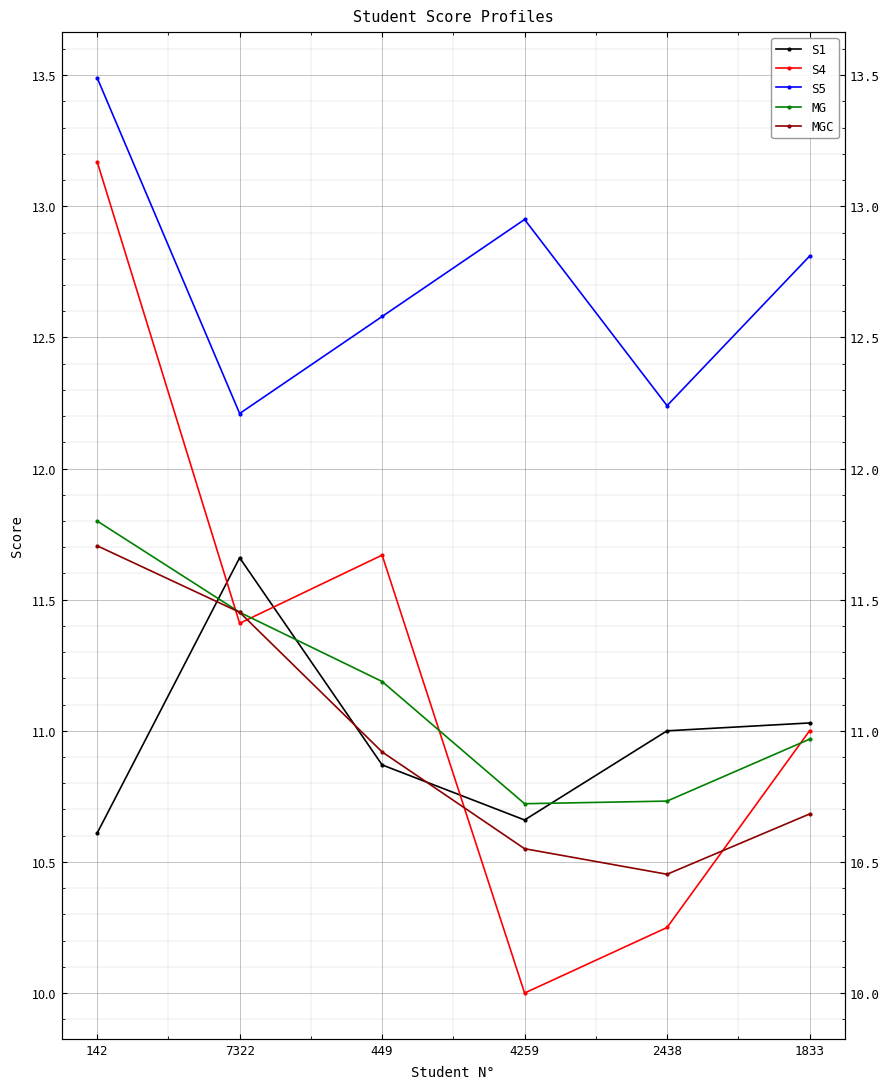

What is the label of the 5th point from the left?

2438